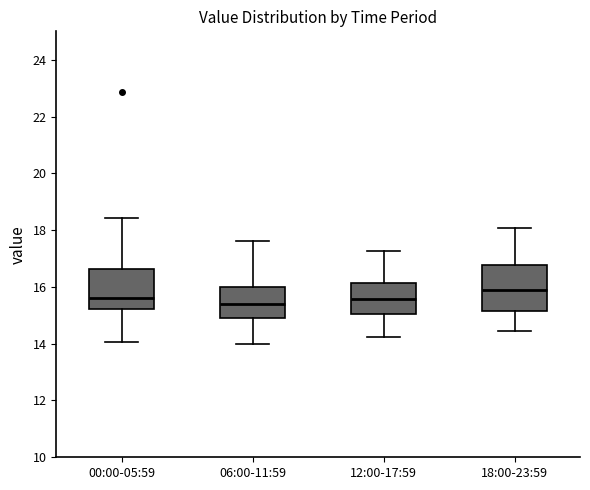

Where does the median line of the box for 06:00-11:59 sit on the y-axis? The values are not printed on the chart, so give them approximately, as read against the axis.

15.4